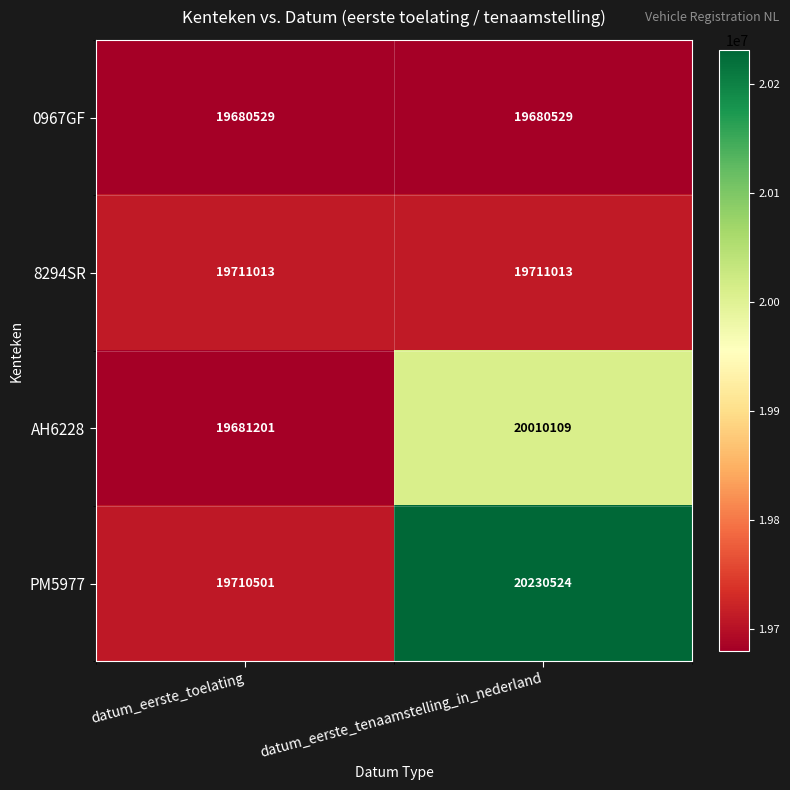

How many data points does each series have?

2